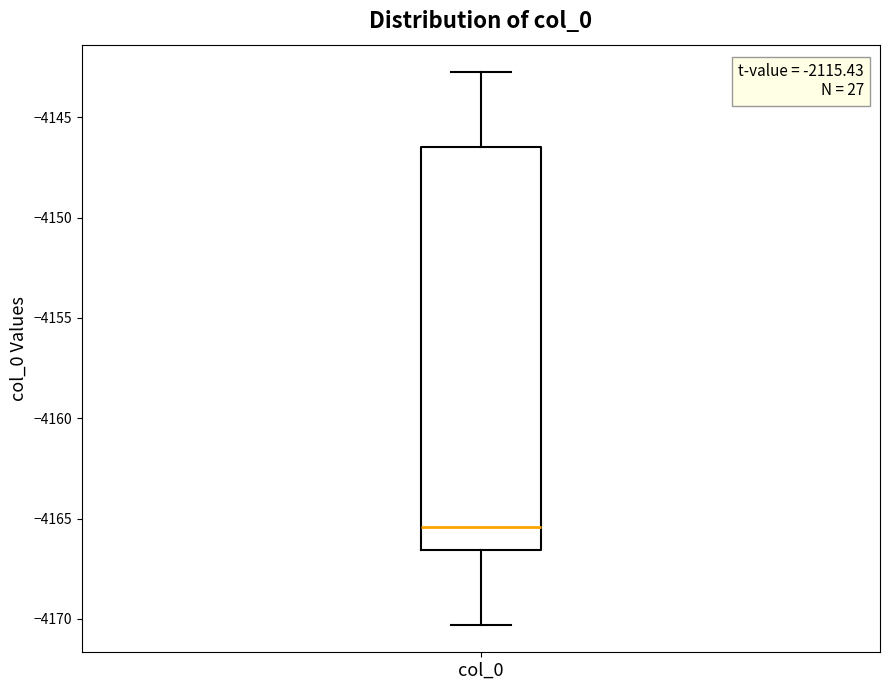

Read this box plot against the y-axis: the position of the median line, the range covered by the box, and the ends of both whiskers. The values are not printed on the chart, so give them approximately, as read against the axis.

median -4165.5, box -4166.5 to -4146.5, whiskers -4170.5 to -4143.0